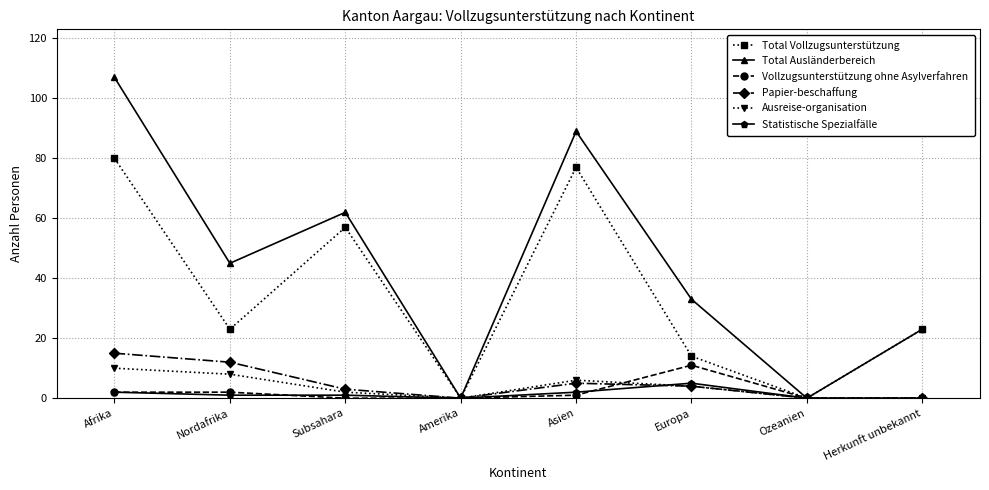

True or false: Vollzugsunterstützung ohne Asylverfahren has more than 0 points higher than both neighbors.

True